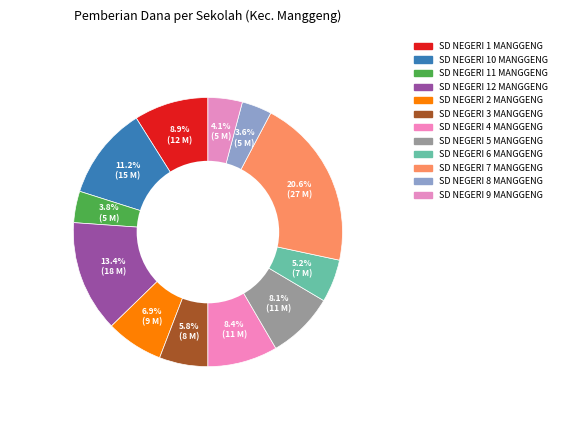

What portion of the pie excludes SD NEGERI 6 MANGGENG?

94.8%